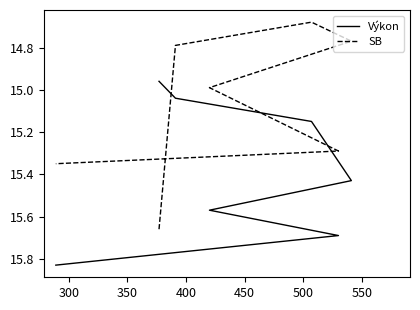

At which category is the sum across all series the highest?

550